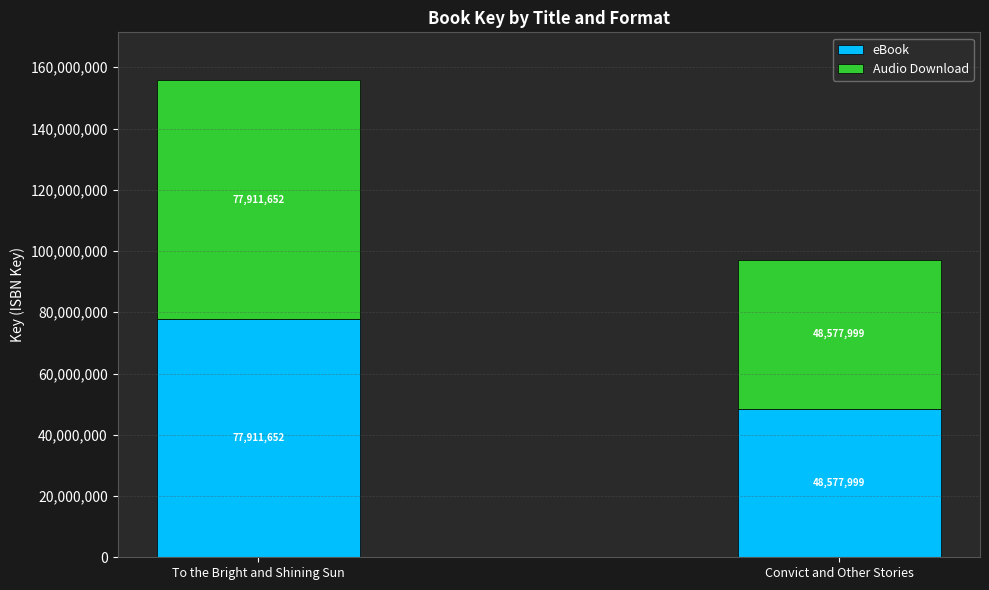

What is the sum of all eBook values?

126489651